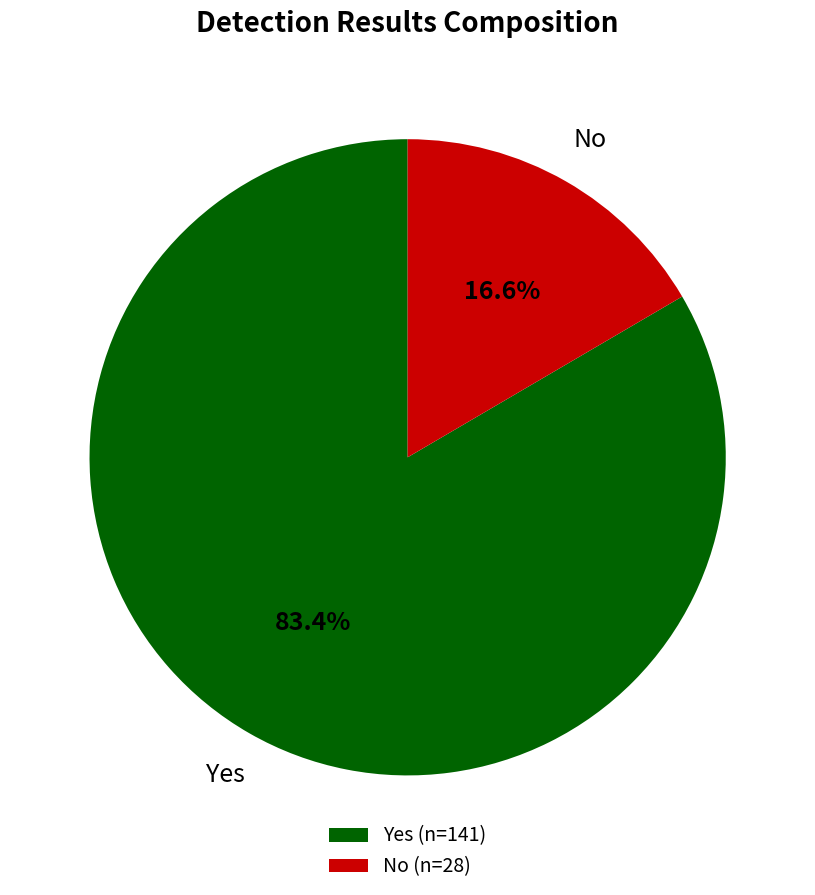

How many slices are in this pie chart?

2